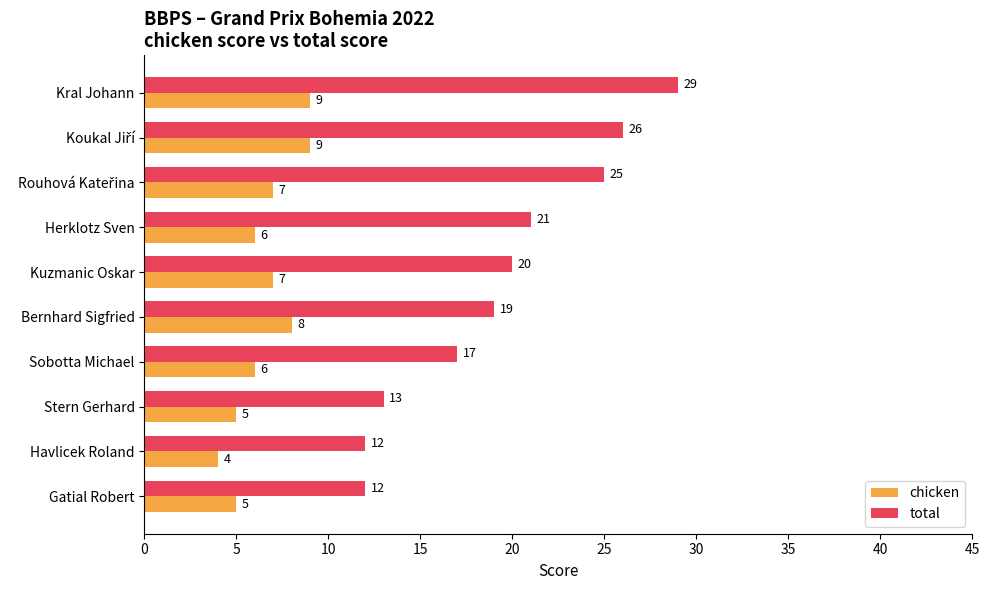

Is it true that chicken equals 2 at Havlicek Roland?

False